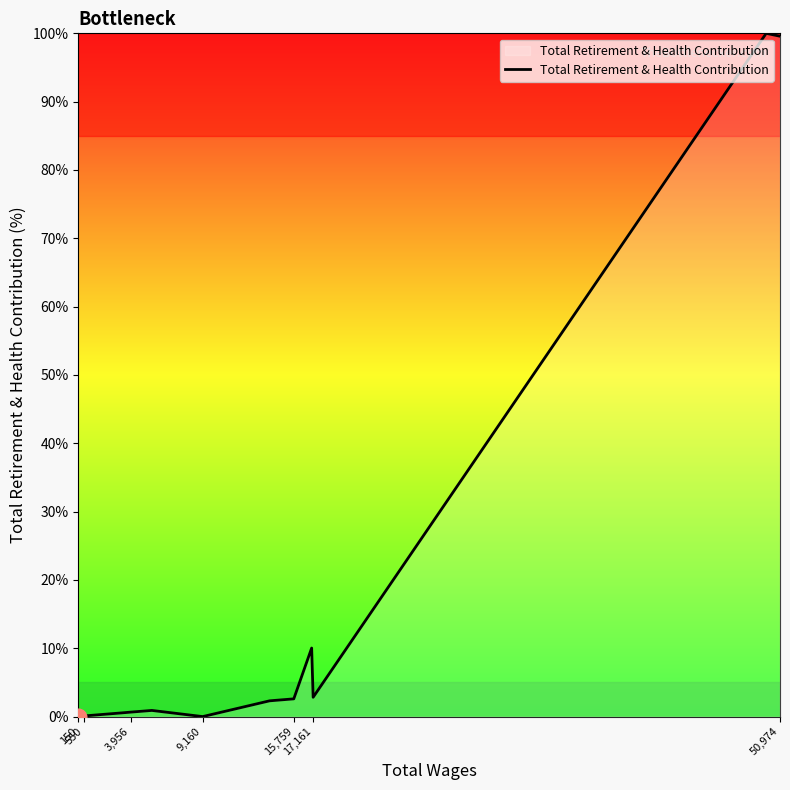

True or false: the data has more than 1 interior local peaks.

True